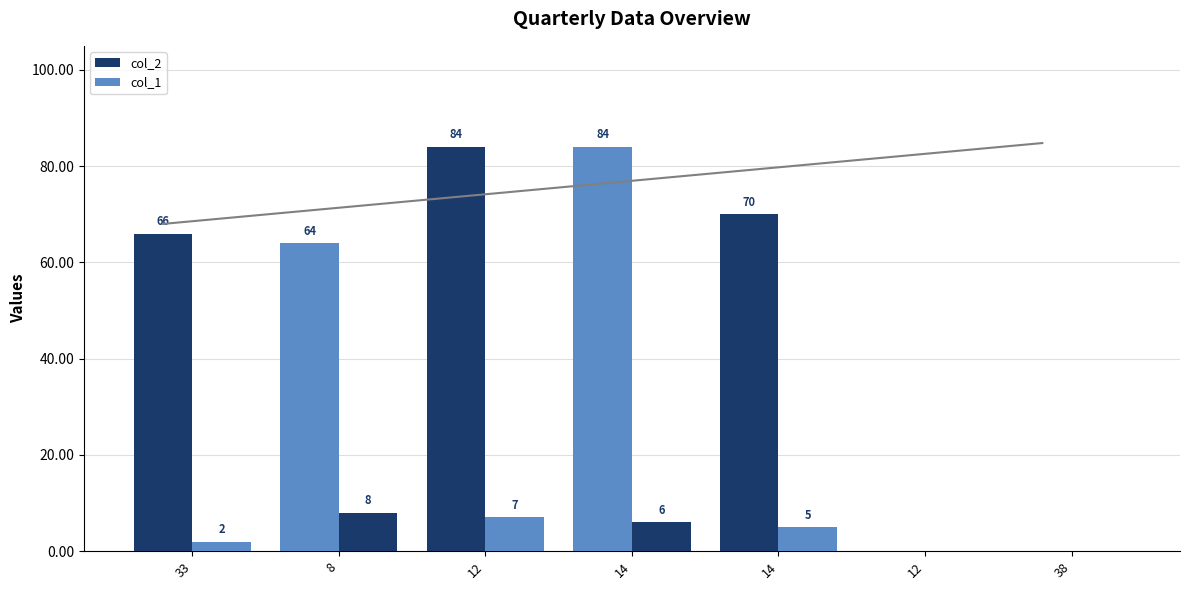

Count the col_2 values in the range 0 to 84.

7